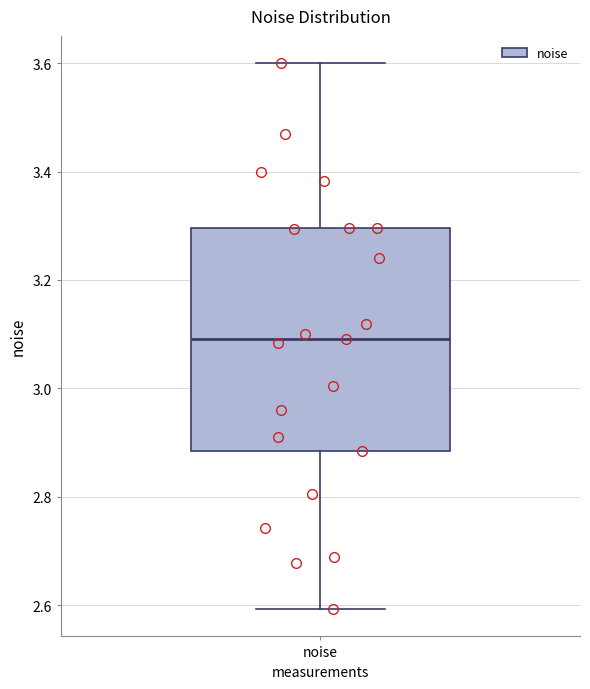

Transcribe this box plot: give where the median line is, the range the box spans, and where the two whiskers end, as read against the y-axis. The values are not printed on the chart, so give them approximately, as read against the axis.

median 3.10, box 2.88 to 3.30, whiskers 2.60 to 3.60